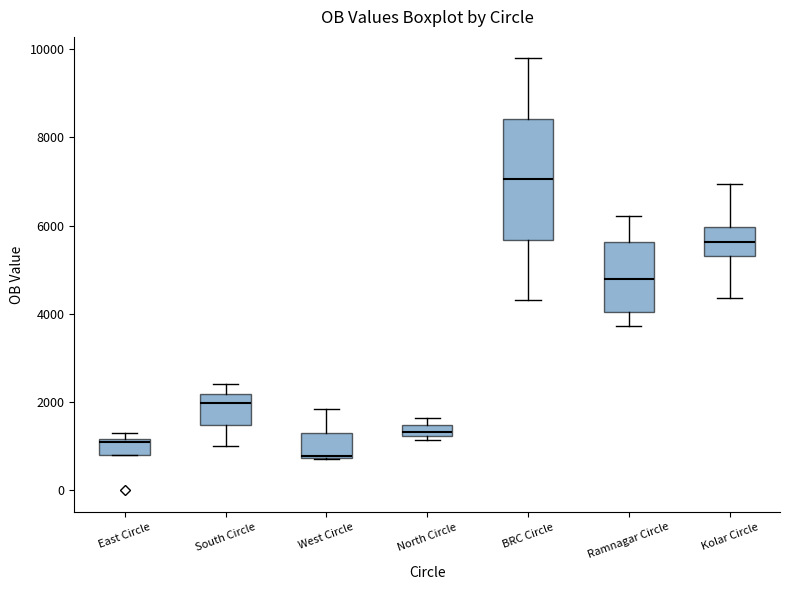

Which box's median line is the highest?

BRC Circle